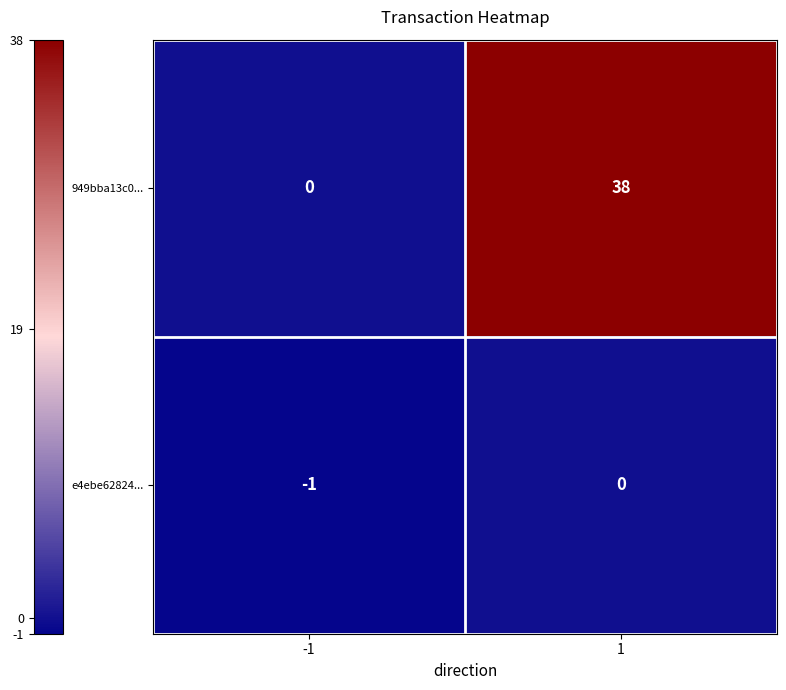

What is the maximum value shown in the chart?

38